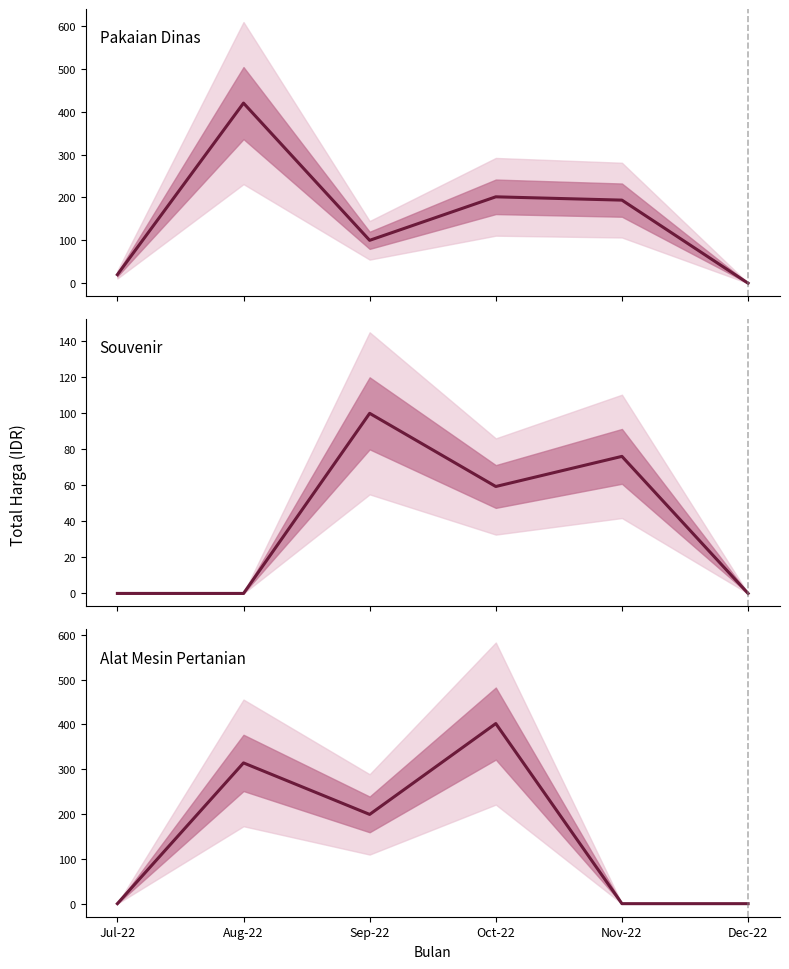

What are all the series names shown in the legend?

Pakaian Dinas, Souvenir, Alat Mesin Pertanian